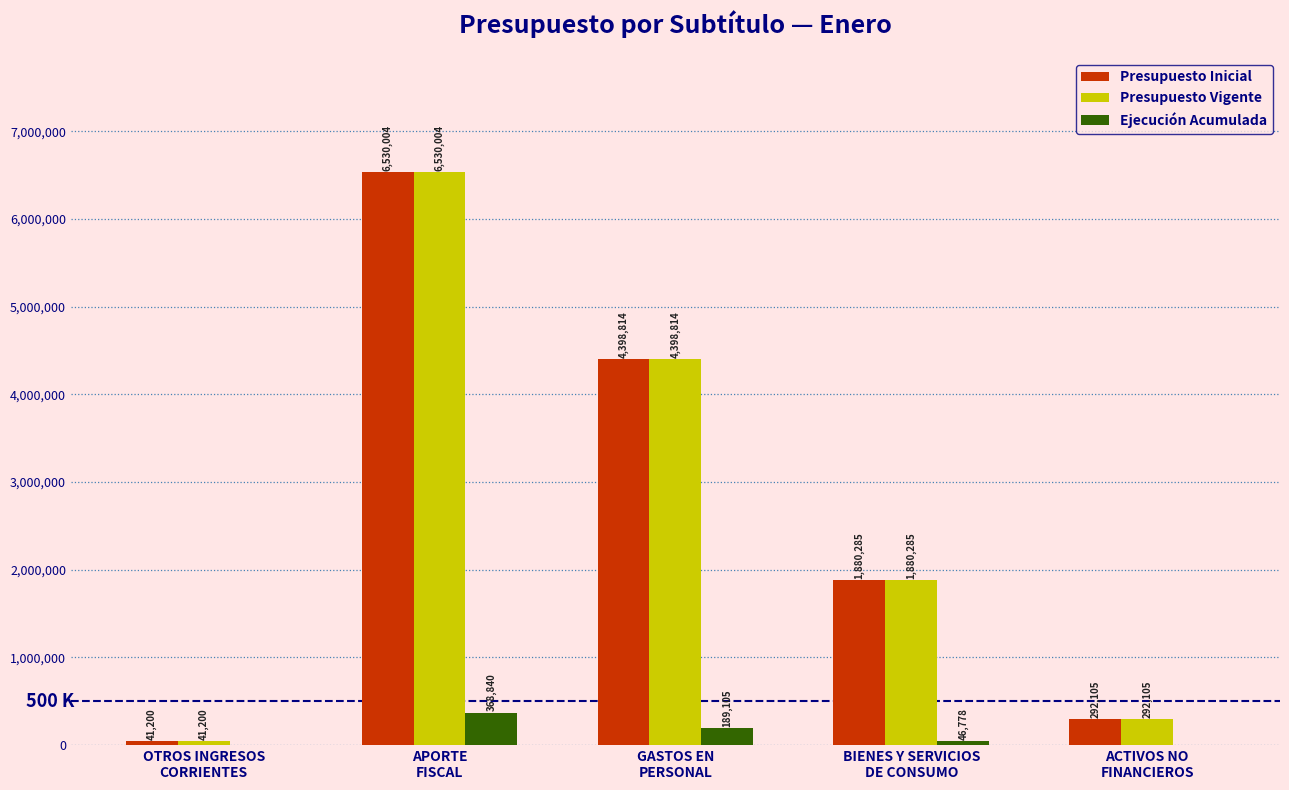

Reading left to right, list all the values displayed in this chart.

Presupuesto Inicial: OTROS INGRESOS
CORRIENTES=41200	APORTE
FISCAL=6530004	GASTOS EN
PERSONAL=4398814	BIENES Y SERVICIOS
DE CONSUMO=1880285	ACTIVOS NO
FINANCIEROS=292105
Presupuesto Vigente: OTROS INGRESOS
CORRIENTES=41200	APORTE
FISCAL=6530004	GASTOS EN
PERSONAL=4398814	BIENES Y SERVICIOS
DE CONSUMO=1880285	ACTIVOS NO
FINANCIEROS=292105
Ejecución Acumulada: OTROS INGRESOS
CORRIENTES=0	APORTE
FISCAL=368840	GASTOS EN
PERSONAL=189105	BIENES Y SERVICIOS
DE CONSUMO=46778	ACTIVOS NO
FINANCIEROS=0